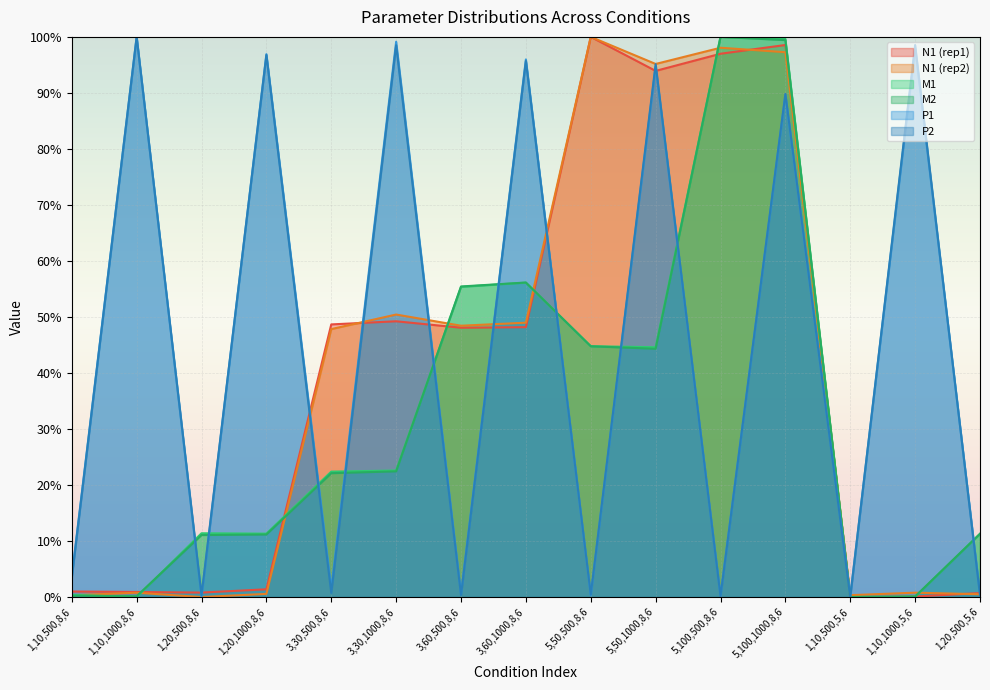

List the labels in order of M2 value, smallest first.

1,10,500,5,6, 1,10,1000,5,6, 1,10,1000,8,6, 1,10,500,8,6, 1,20,500,8,6, 1,20,1000,8,6, 1,20,500,5,6, 3,30,500,8,6, 3,30,1000,8,6, 5,50,1000,8,6, 5,50,500,8,6, 3,60,500,8,6, 3,60,1000,8,6, 5,100,1000,8,6, 5,100,500,8,6